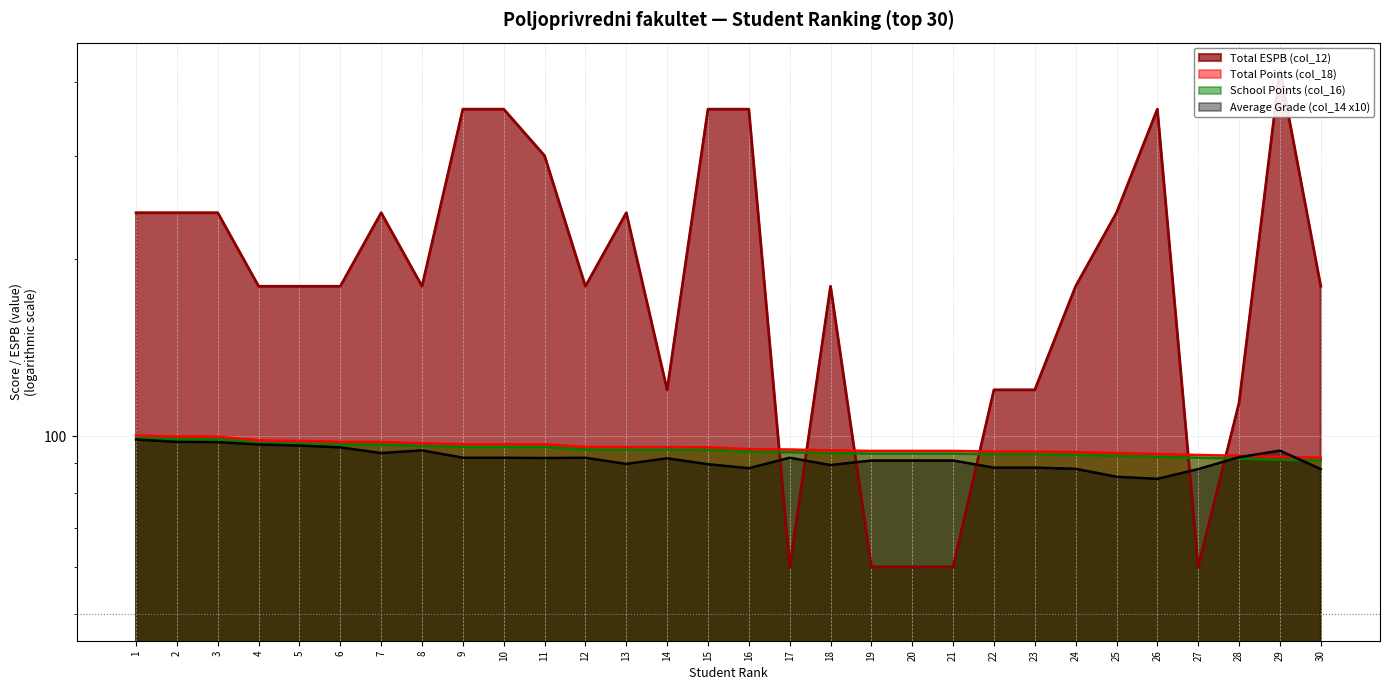

How many values in the Total ESPB (col_12) series are below 180?

9